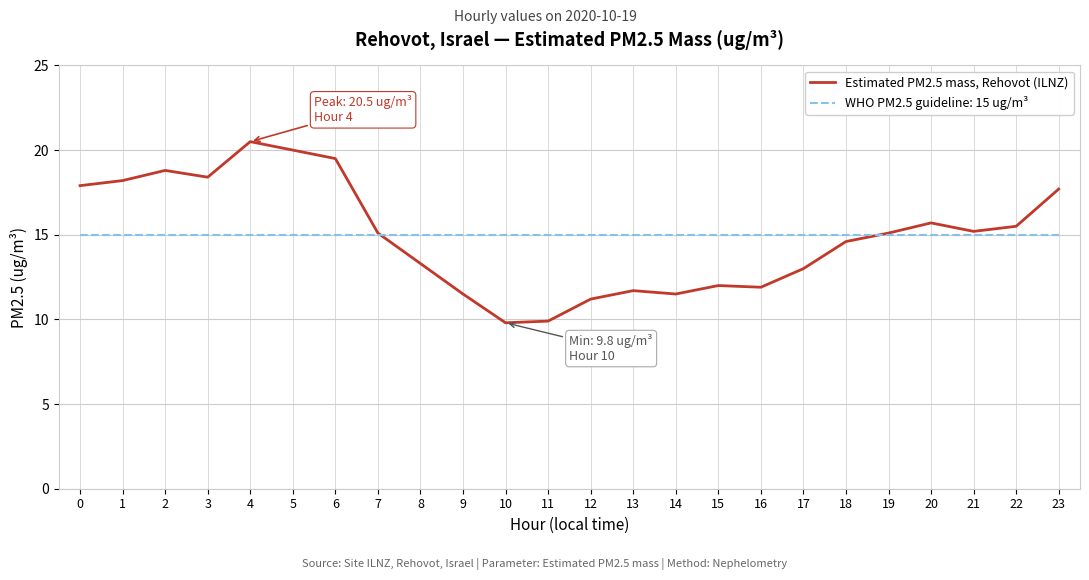

Which series has the largest range (max minus min)?

Estimated PM2.5 mass, Rehovot (ILNZ)